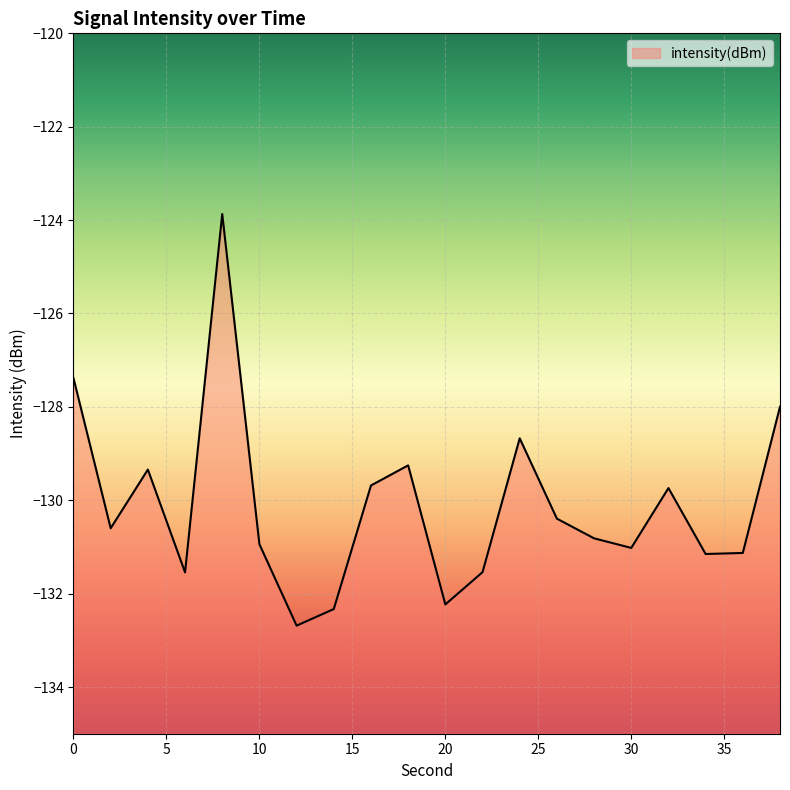

Rank the categories by value from highest to lowest.

8, 0, 38, 24, 18, 4, 16, 32, 26, 2, 28, 10, 30, 36, 34, 22, 6, 20, 14, 12